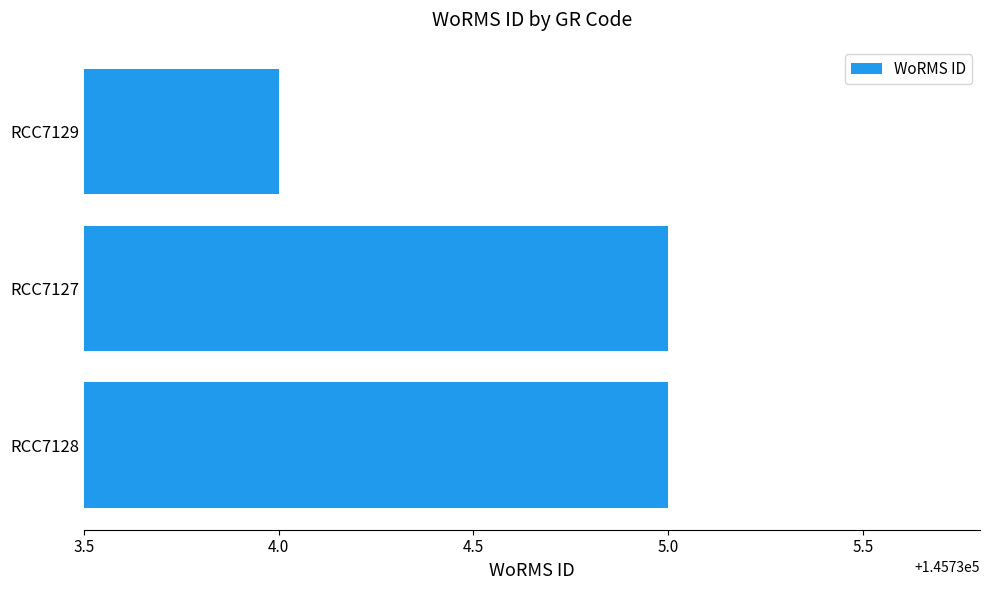

What is the sum of all values?

437204